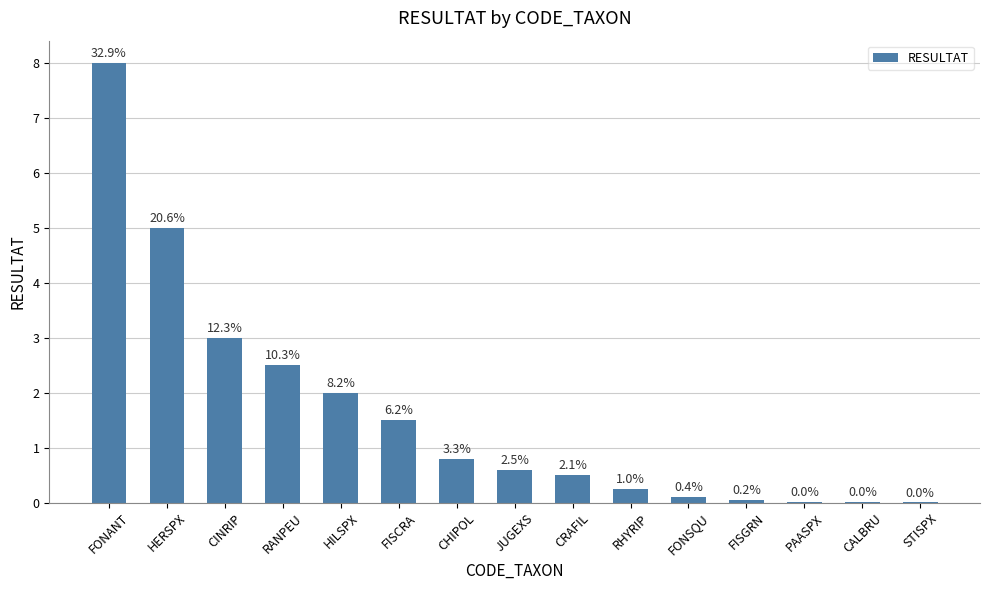

What is the ratio of the value at HERSPX to the value at RANPEU?

2.0